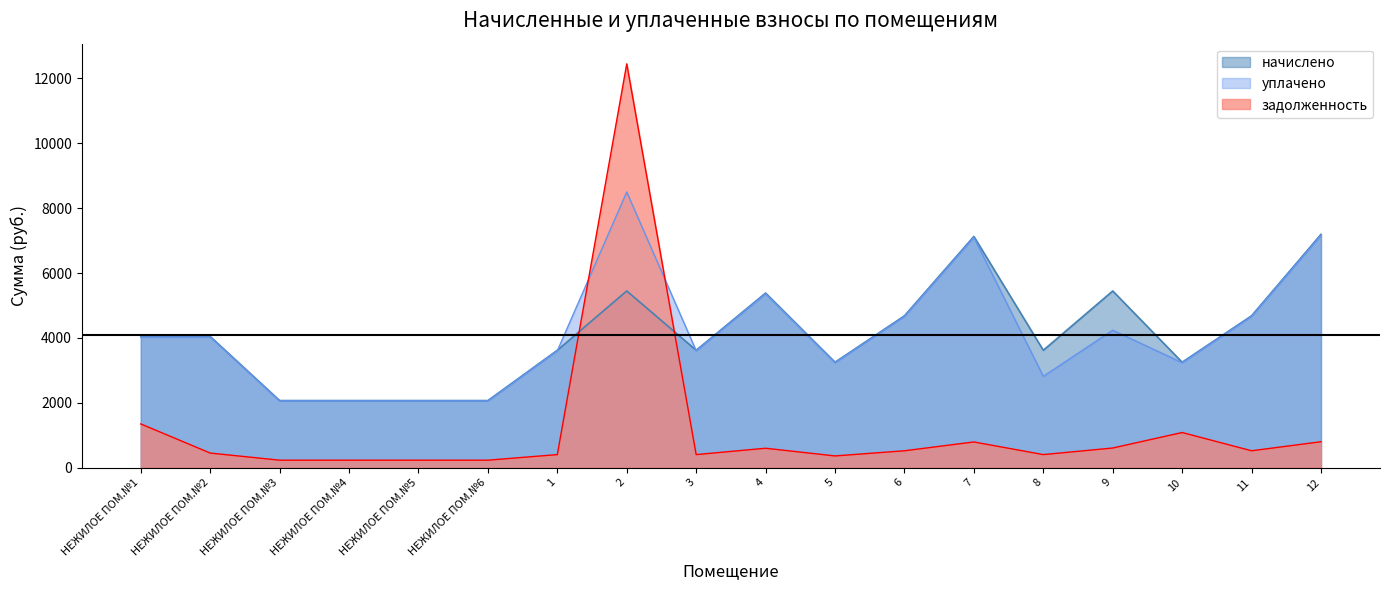

Which category has the highest value in the начислено series?

12